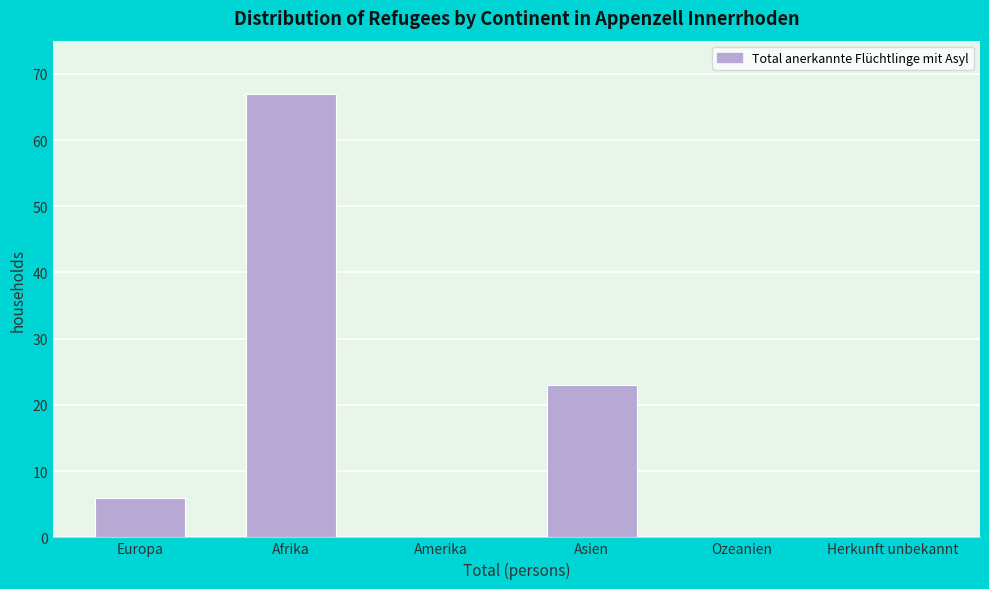

Reading left to right, list all the values displayed in this chart.

Europa=6	Afrika=67	Amerika=0	Asien=23	Ozeanien=0	Herkunft unbekannt=0